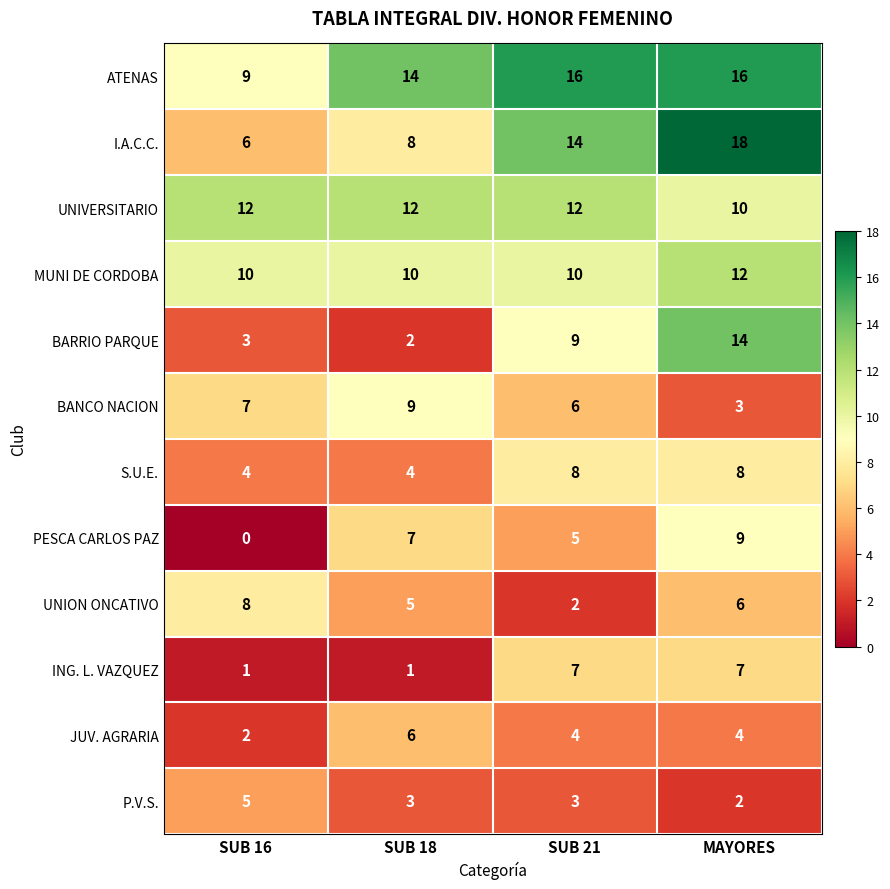

What is the sum of the BANCO NACION values at MAYORES and SUB 16?

10